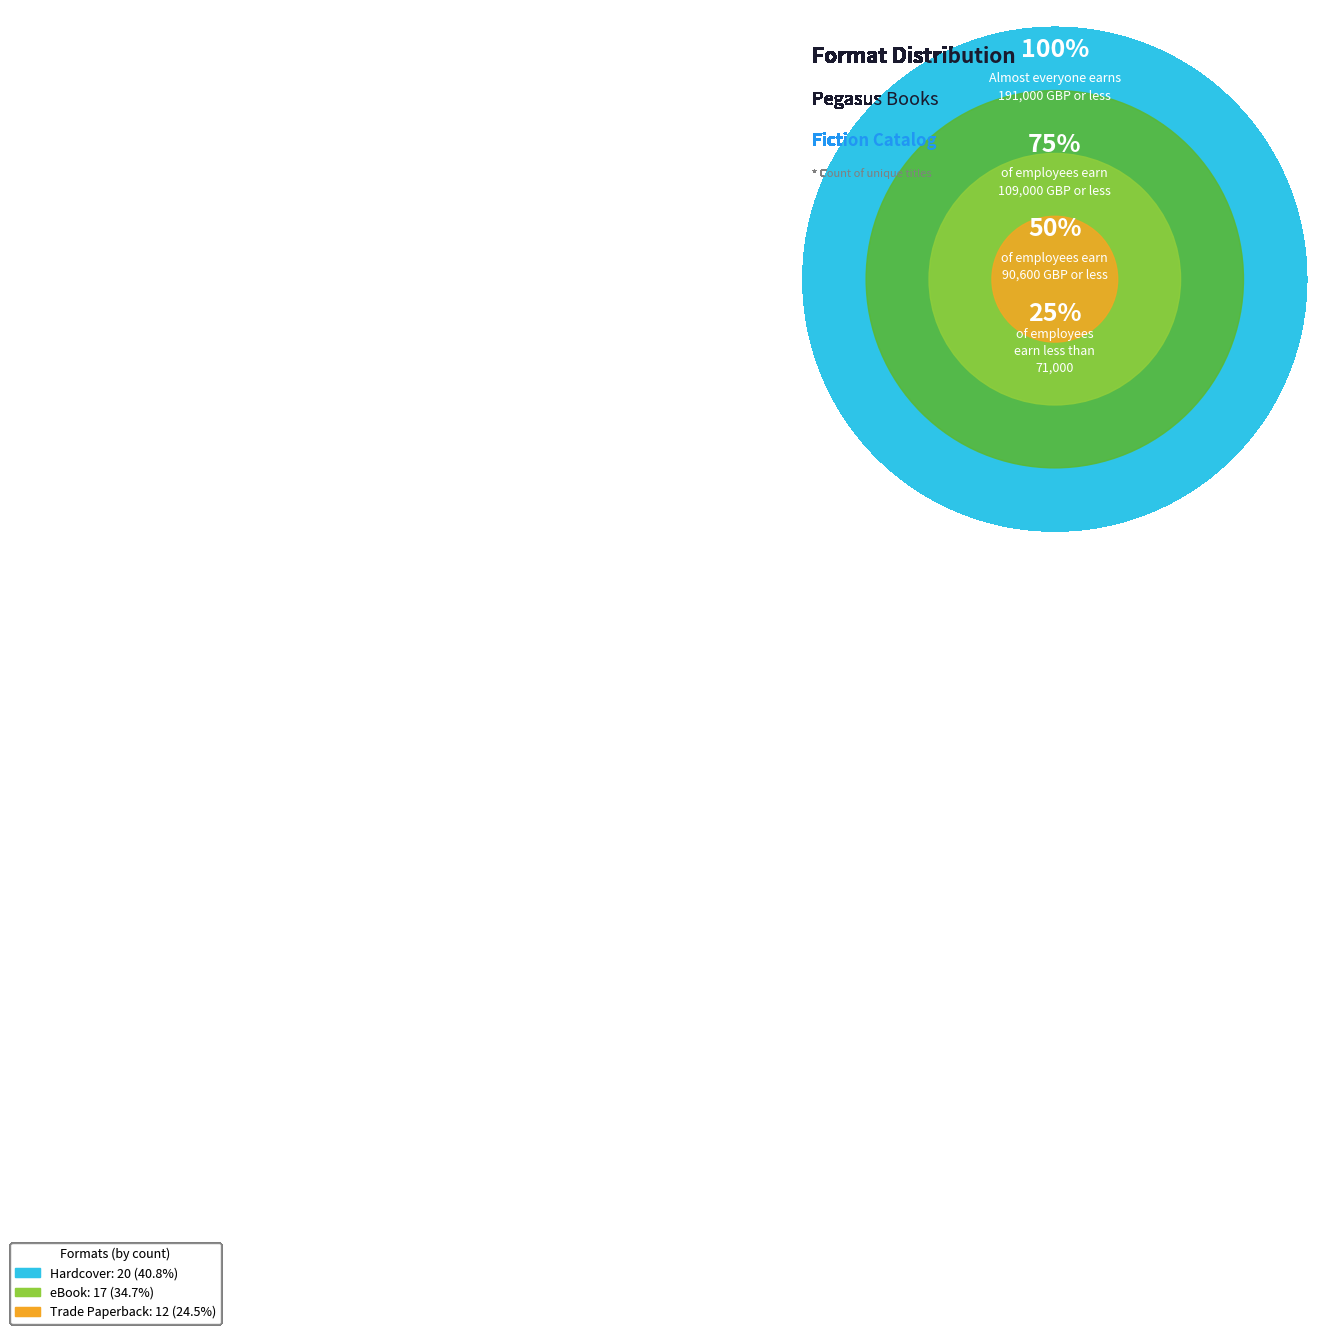

Is the sum of Trade Paperback and eBook greater than half?

Yes